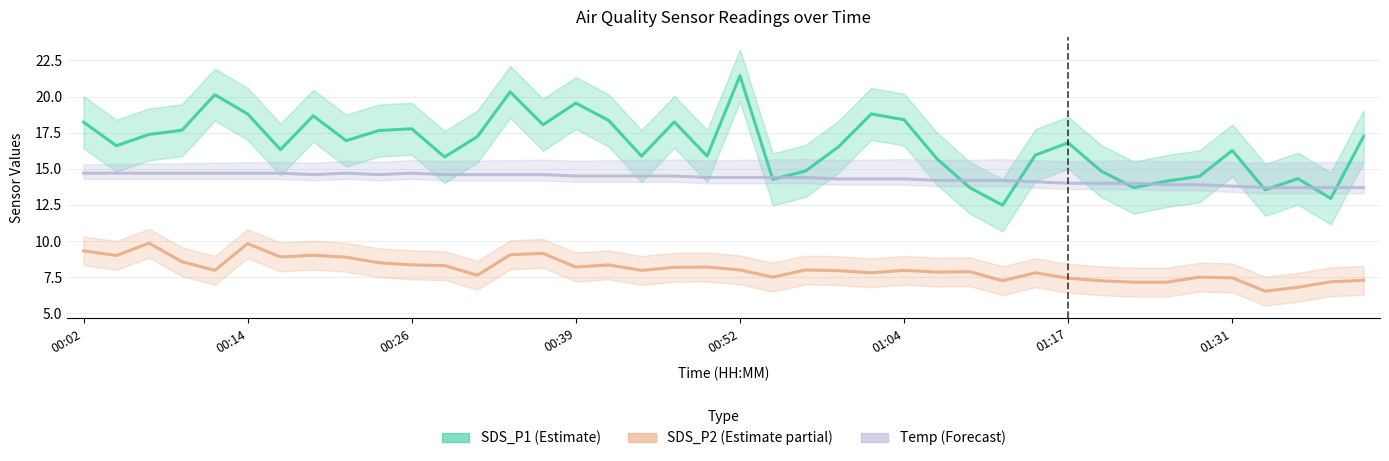

Is it true that SDS_P1 (Estimate) equals 11.7 at 01:31?

False